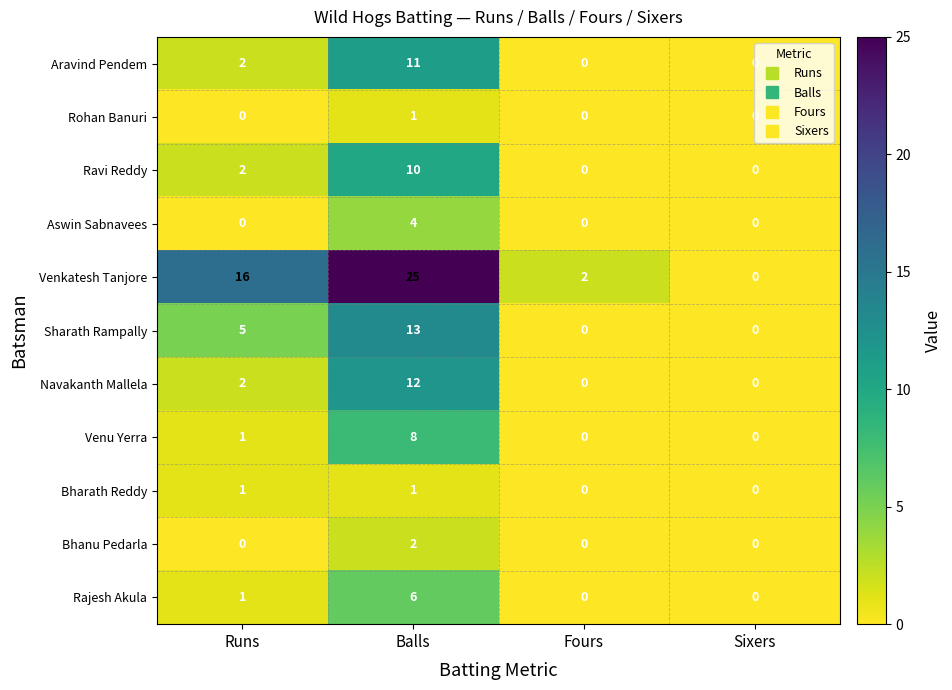

What is the spread (max minus min) of values at Runs?

16